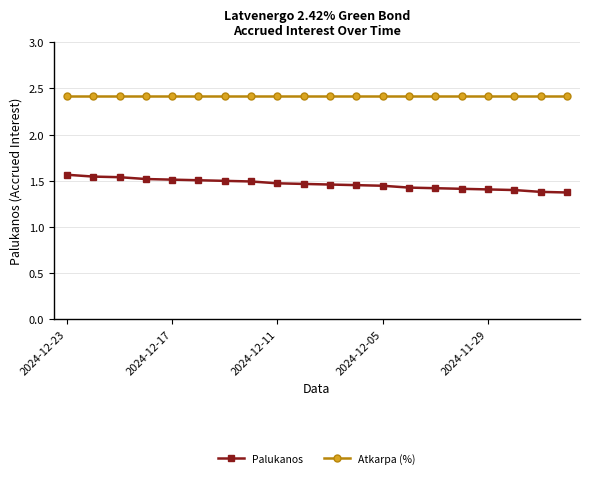

True or false: Palukanos and Atkarpa (%) cross at least once.

False